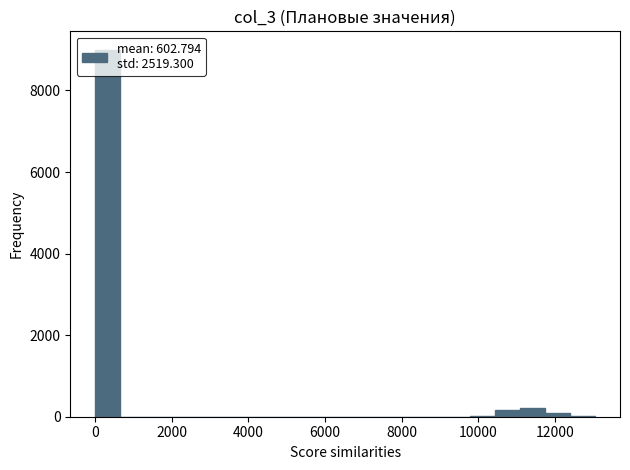

Read against the x-axis, roughly where is the centre of the tallest bar?

400